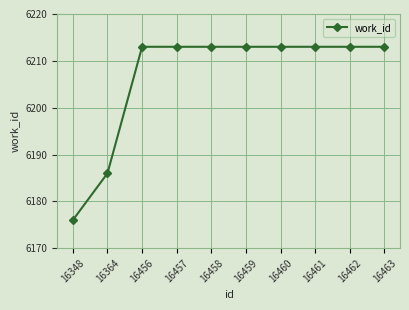

What is the value of the 4th point from the left?

6213